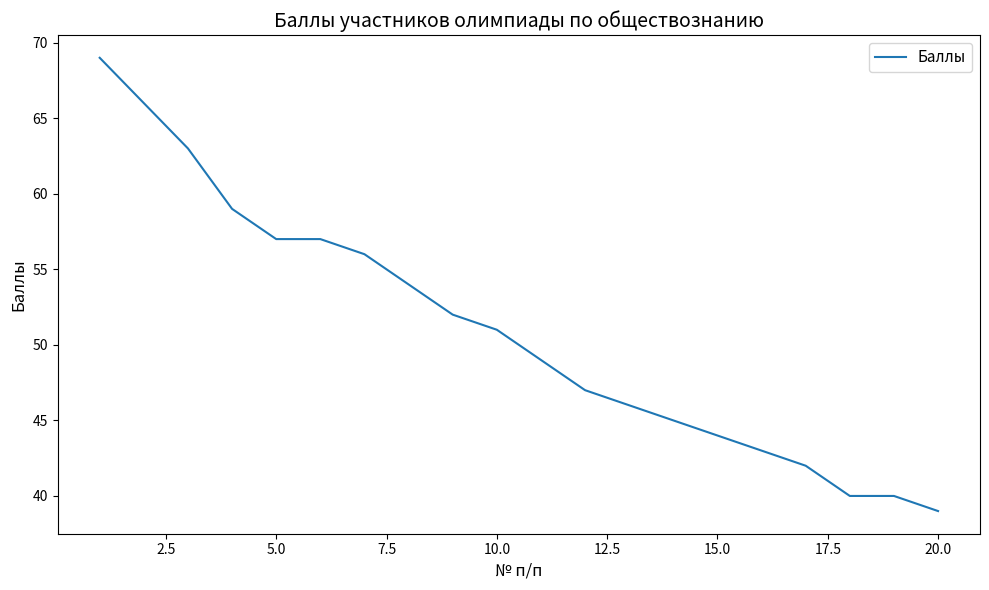

What is the smallest value displayed?

39